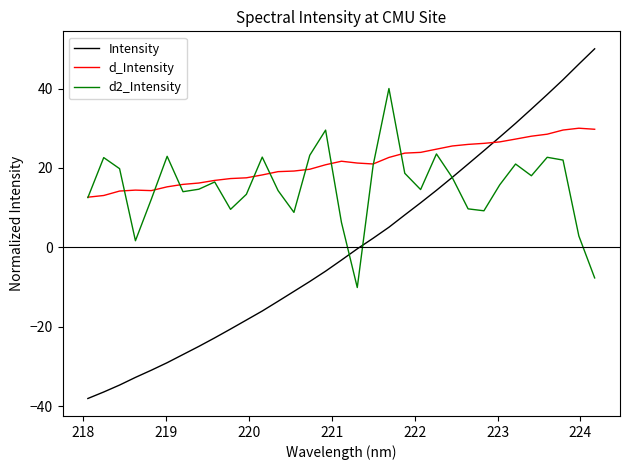

List the series in order of their peak value, lowest first.

d_Intensity, d2_Intensity, Intensity